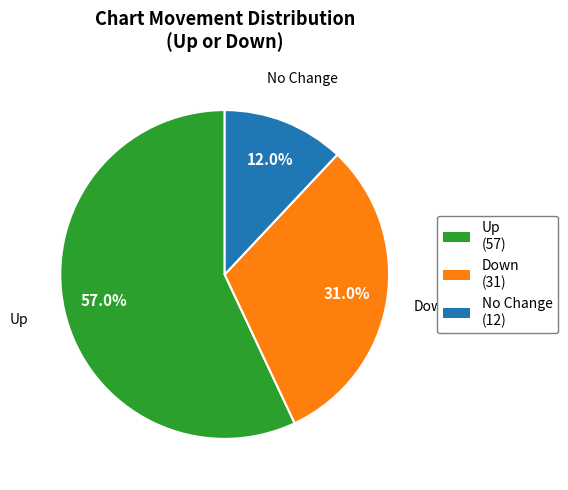

Is the sum of No Change (12) and Up (57) greater than half?

Yes